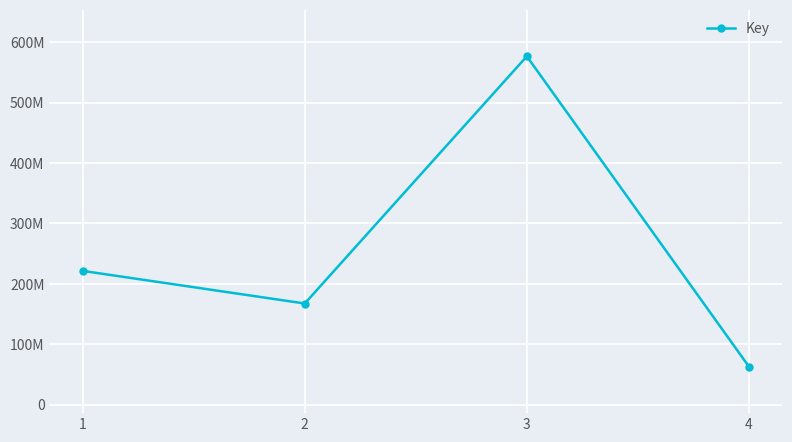

True or false: the data shows 576584167 at 3.

True